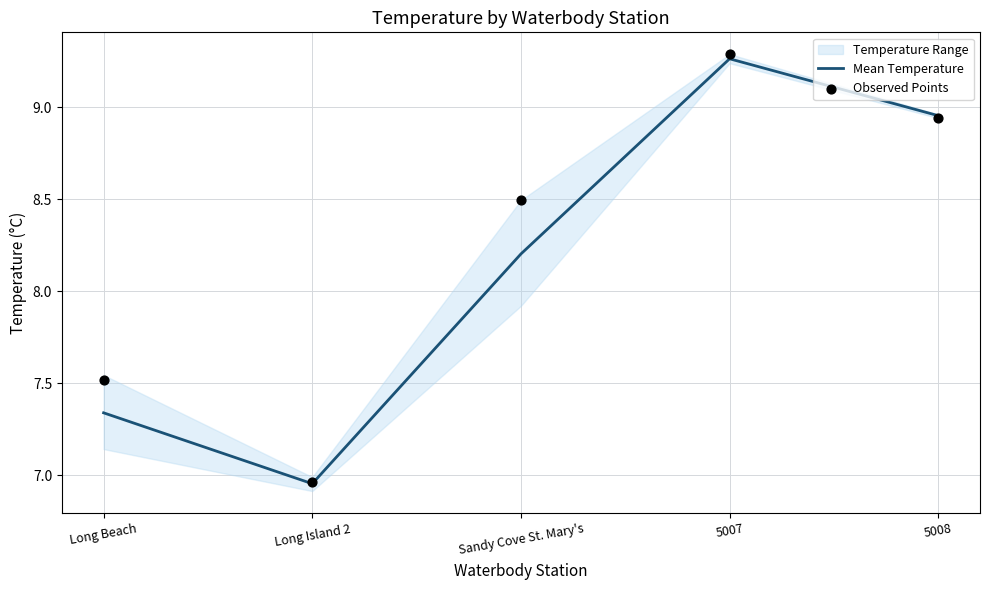

Is the value of Mean Temperature at 5008 greater than the value of Observed Points at Sandy Cove St. Mary's?

Yes